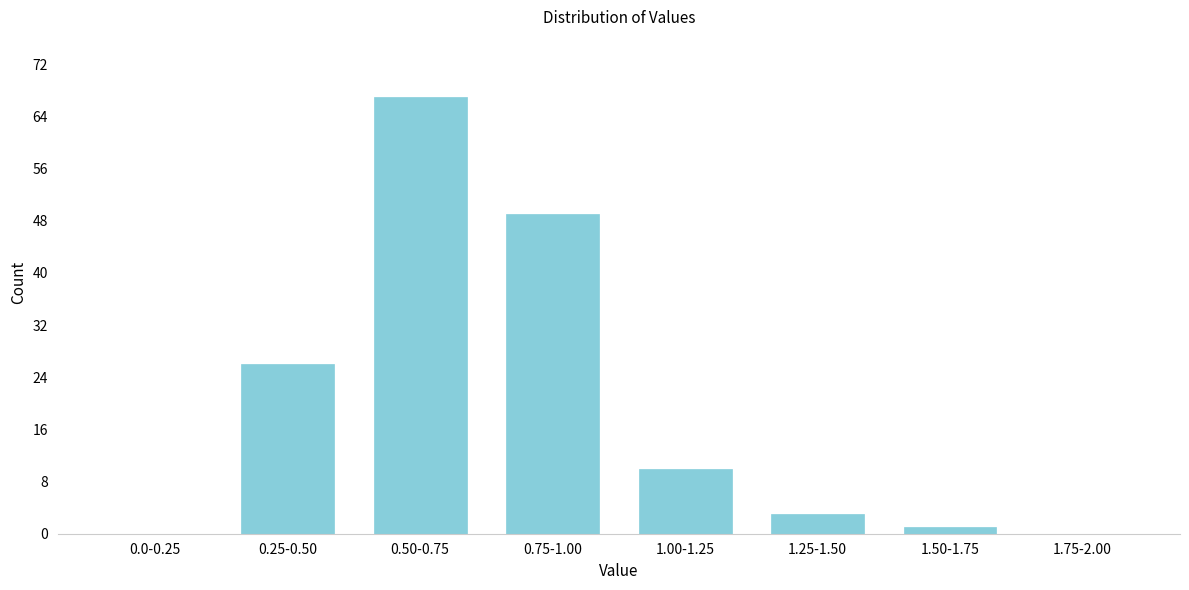

Reading left to right, what are all the values shown in this chart?

0.0-0.25=0	0.25-0.50=26	0.50-0.75=67	0.75-1.00=49	1.00-1.25=10	1.25-1.50=3	1.50-1.75=1	1.75-2.00=0